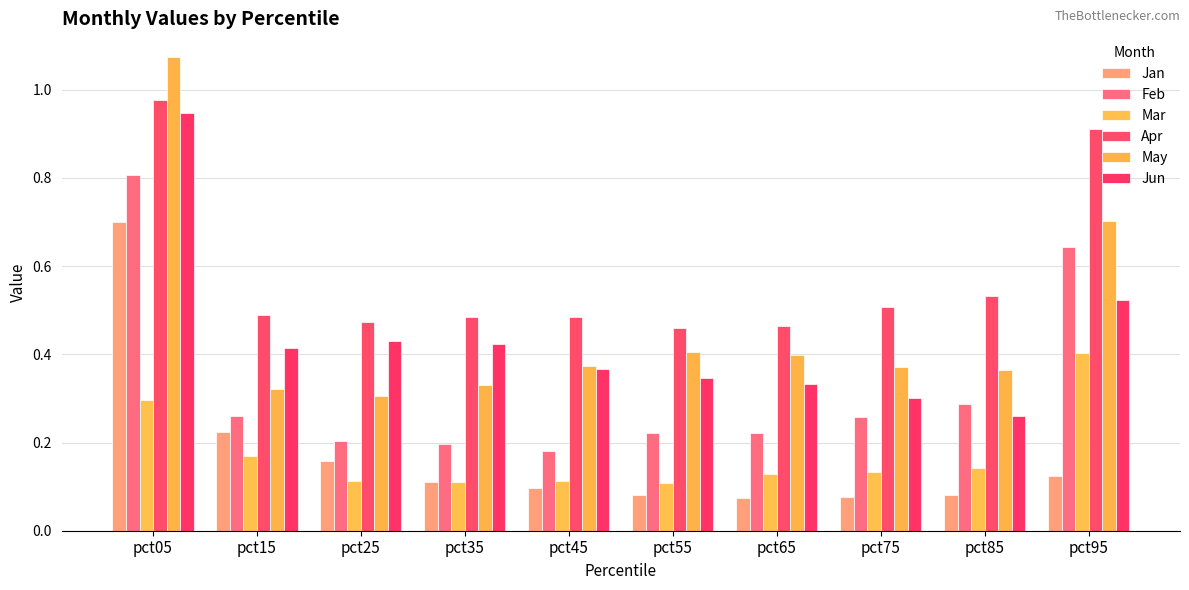

Is it true that May equals 0.3 at pct15?

True